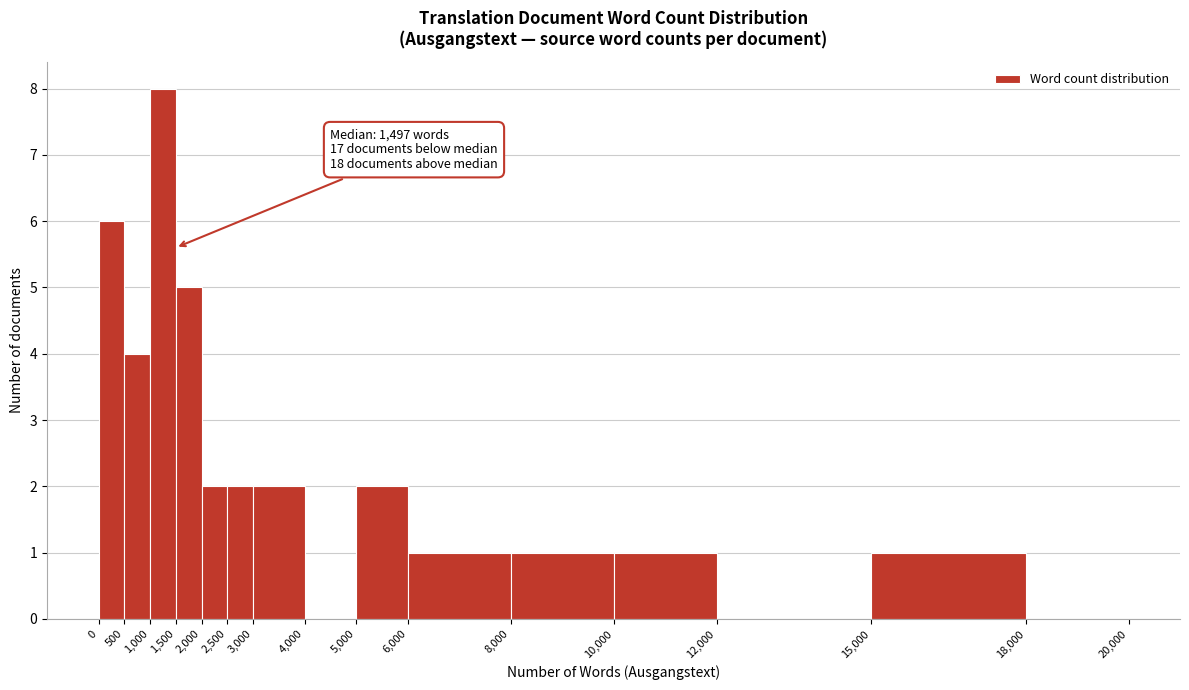

Which range on the x-axis has the tallest bar?

1,000 to 1,500